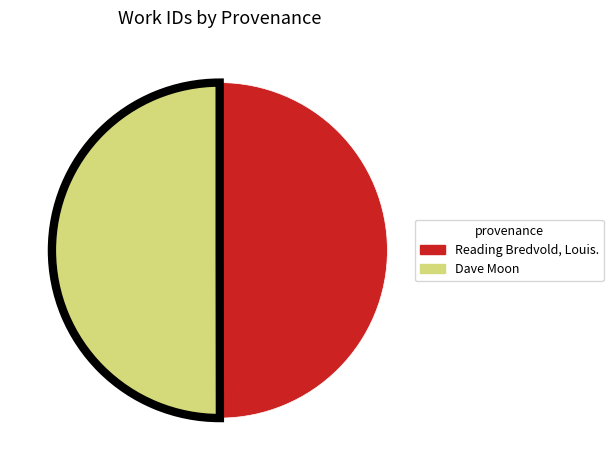

Combined, do Dave Moon and Reading Bredvold, Louis. account for over 50%?

Yes